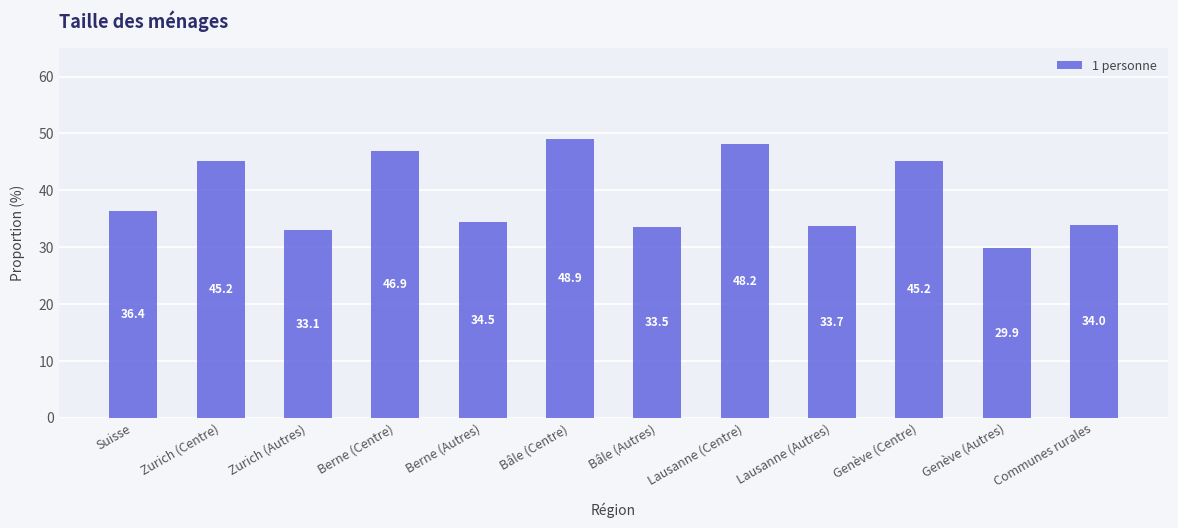

What is the difference between the maximum and minimum values?

19.1